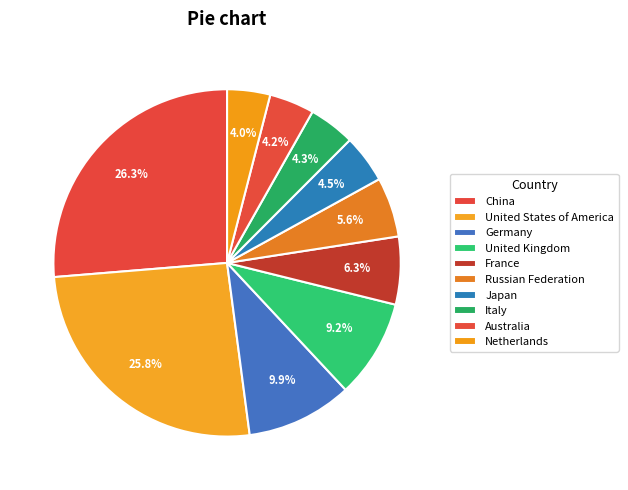

True or false: Italy accounts for 18% of the total.

False